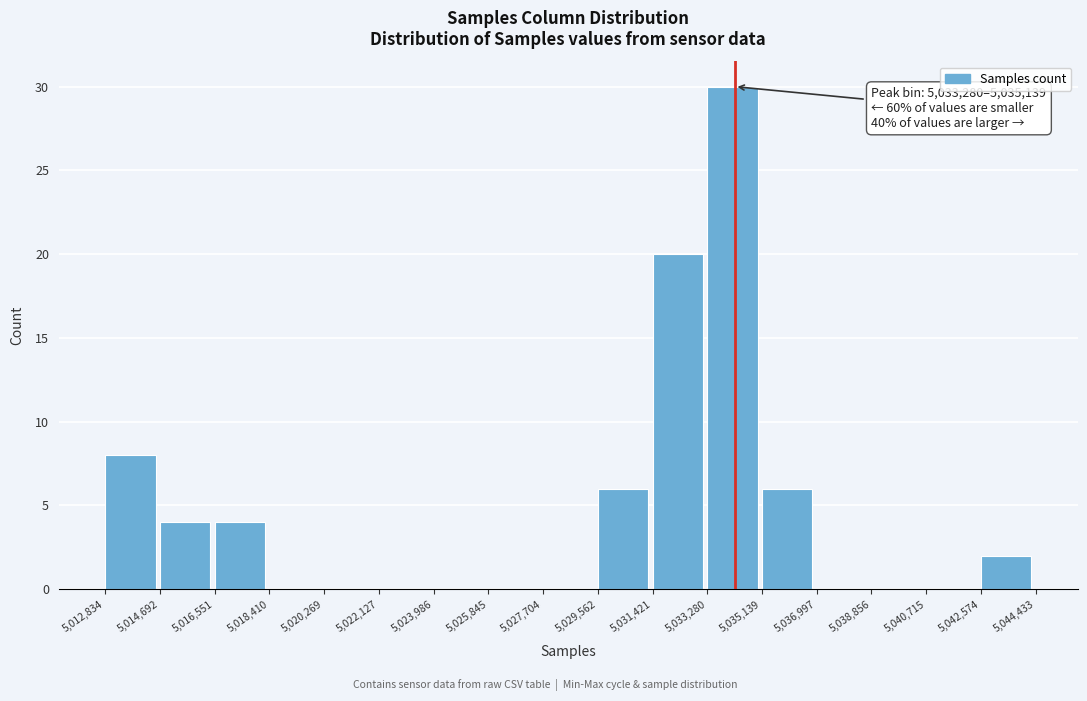

Over which range of the x-axis is the bar tallest?

5,033,280 to 5,035,139